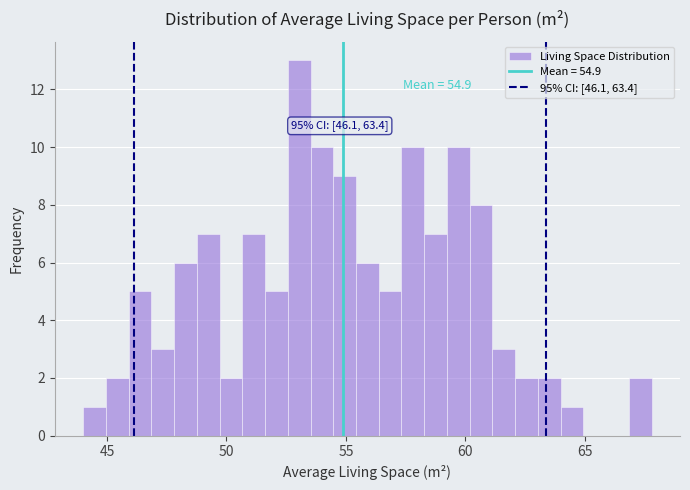

Around what value on the x-axis is the tallest bar? Give the approximate position of its centre, as read against the axis.

53.0